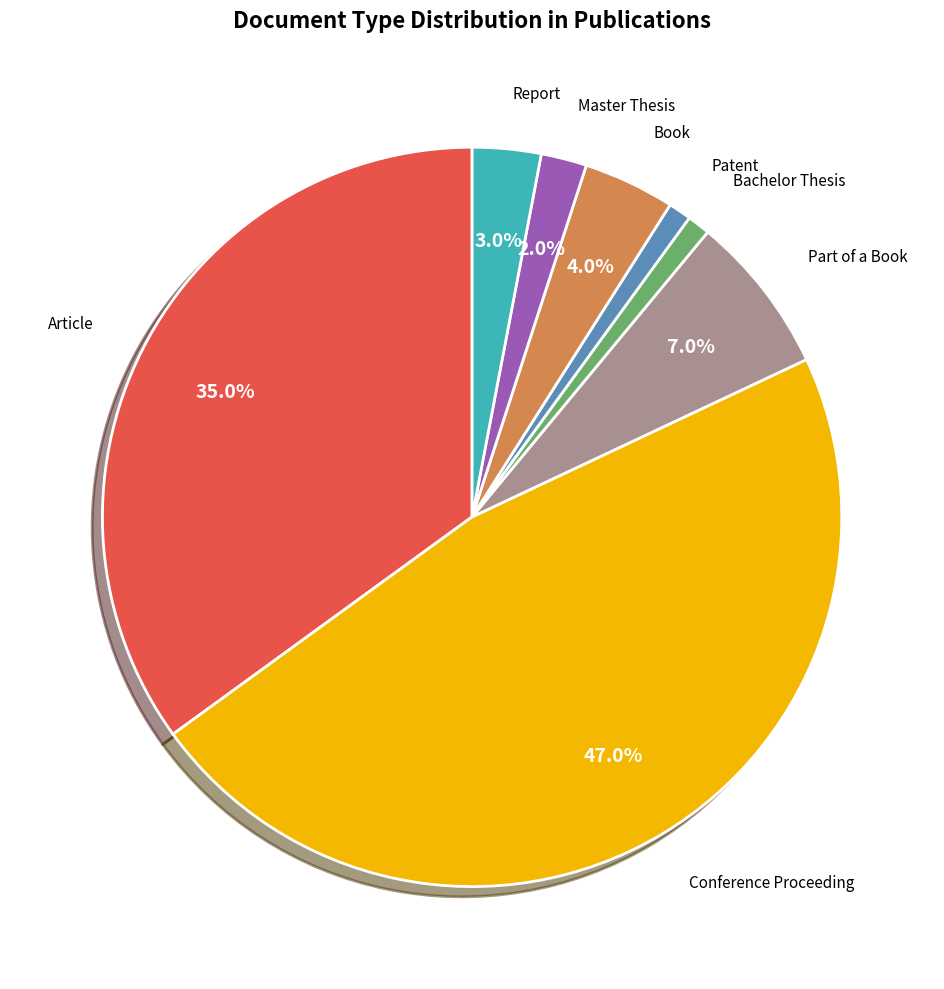

Is there any slice that represents more than half of the pie?

No